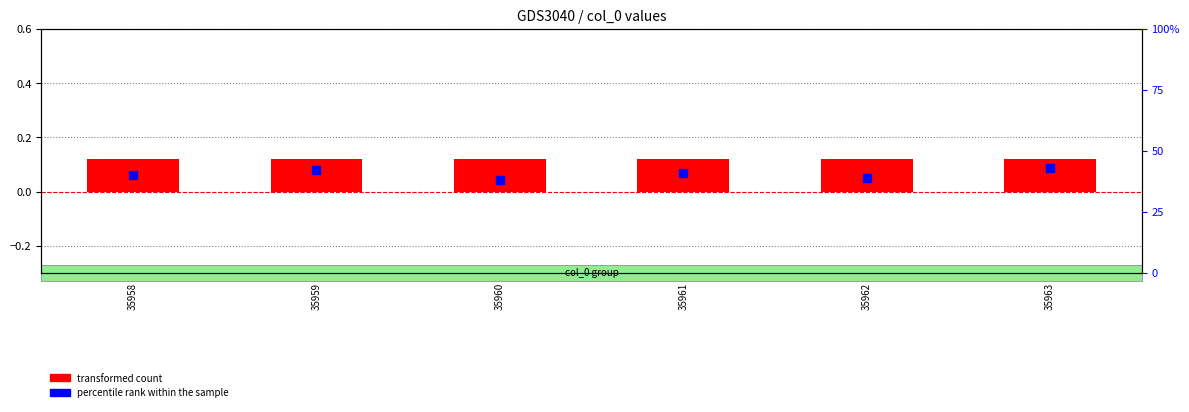

At how many categories does at least one series exceed 0?

6